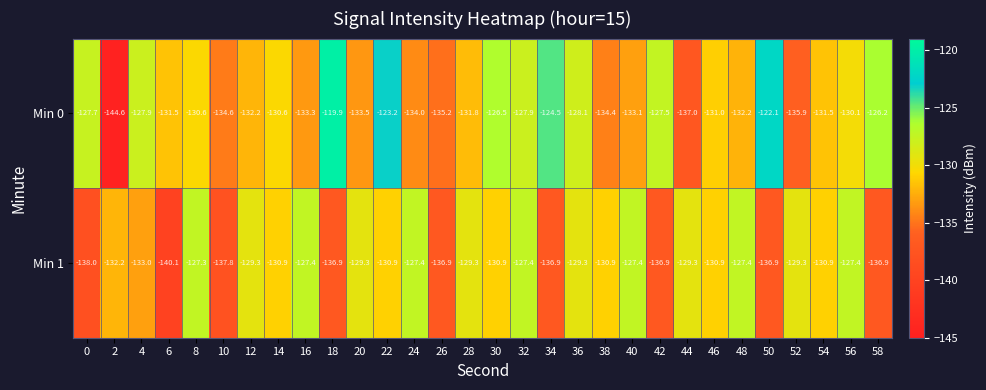

Is it true that Min 0 equals -134.4 at 38?

True